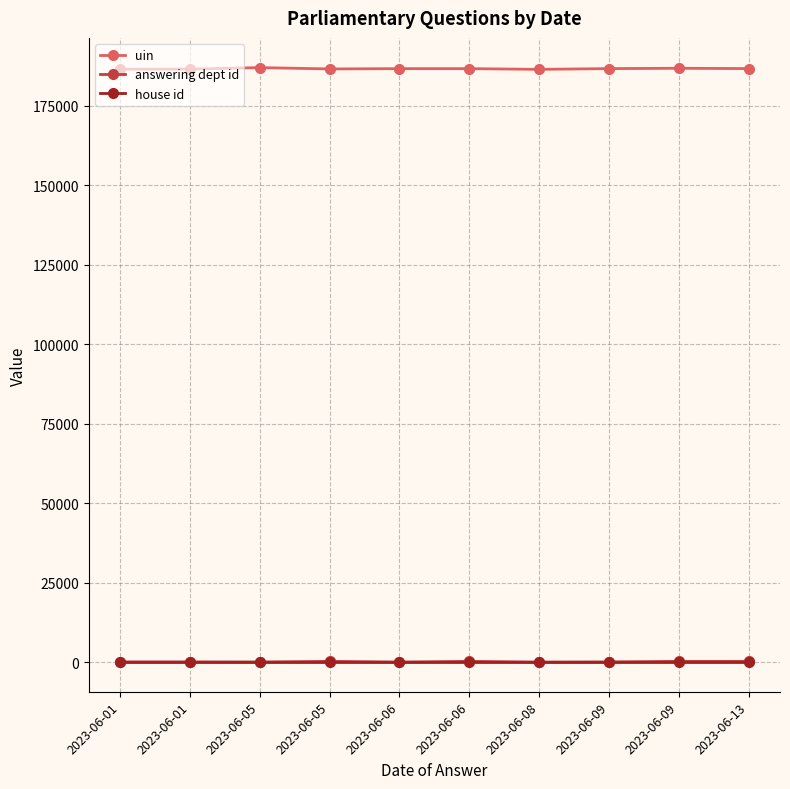

How many lines are shown in the chart?

3